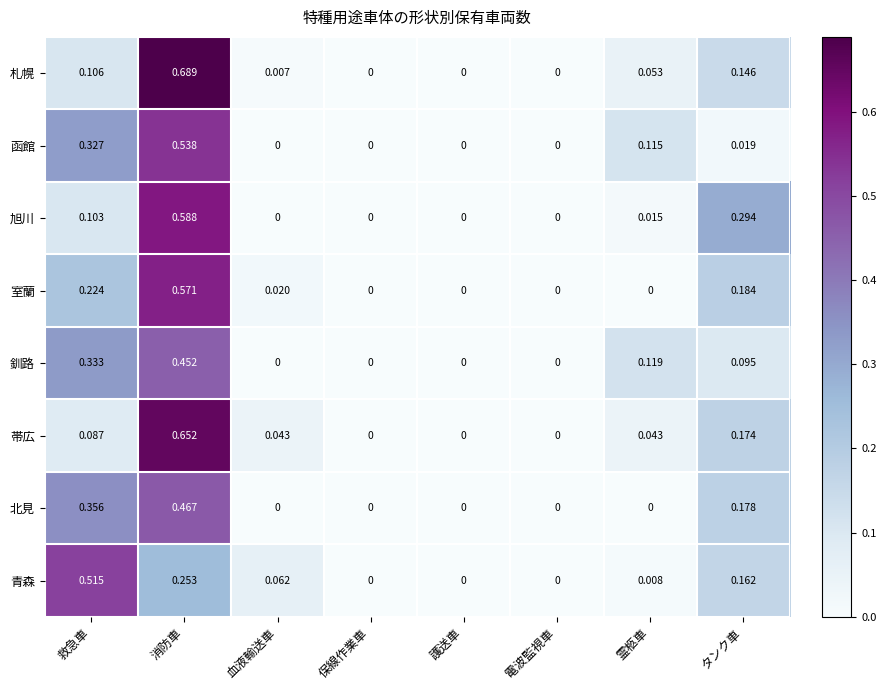

At 消防車, list the series in order from largest to smallest.

札幌, 帯広, 旭川, 室蘭, 函館, 北見, 釧路, 青森